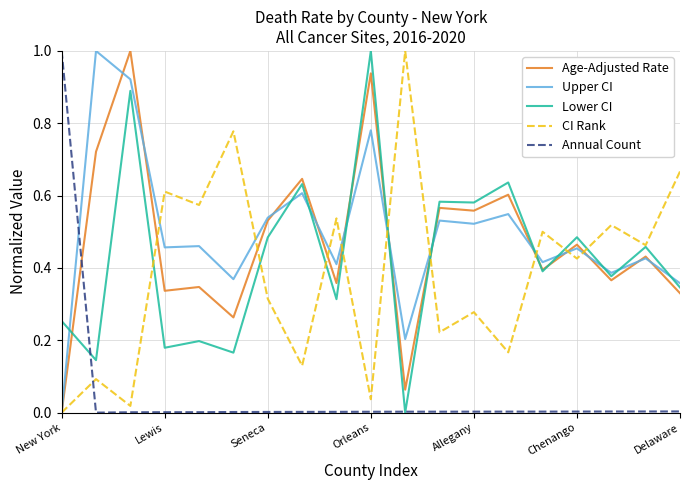

What is the difference between the maximum and minimum values in the Annual Count series?

1.0